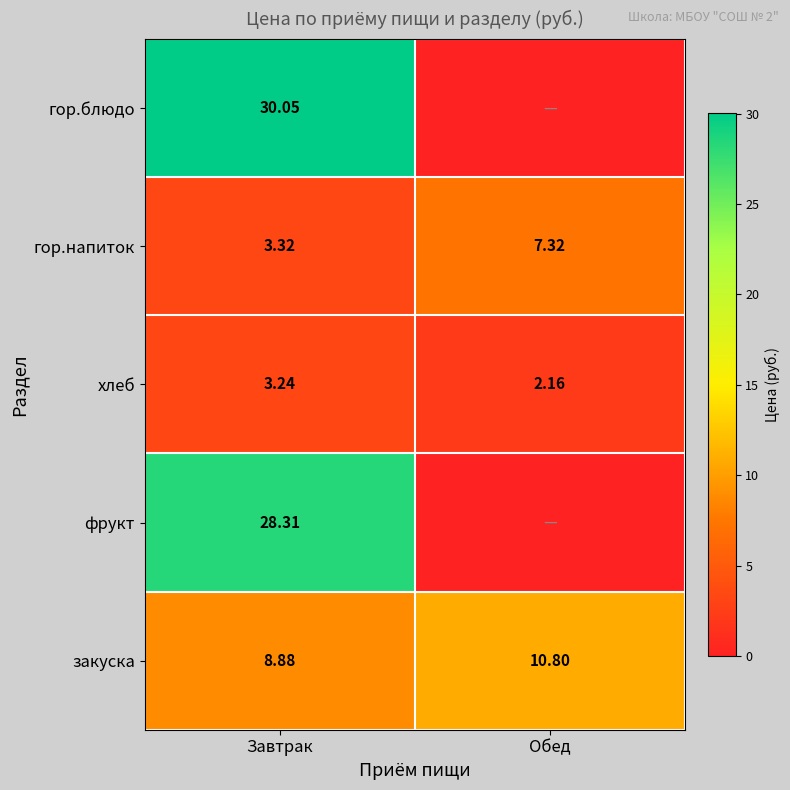

At which label does гор.напиток first exceed 7?

Обед